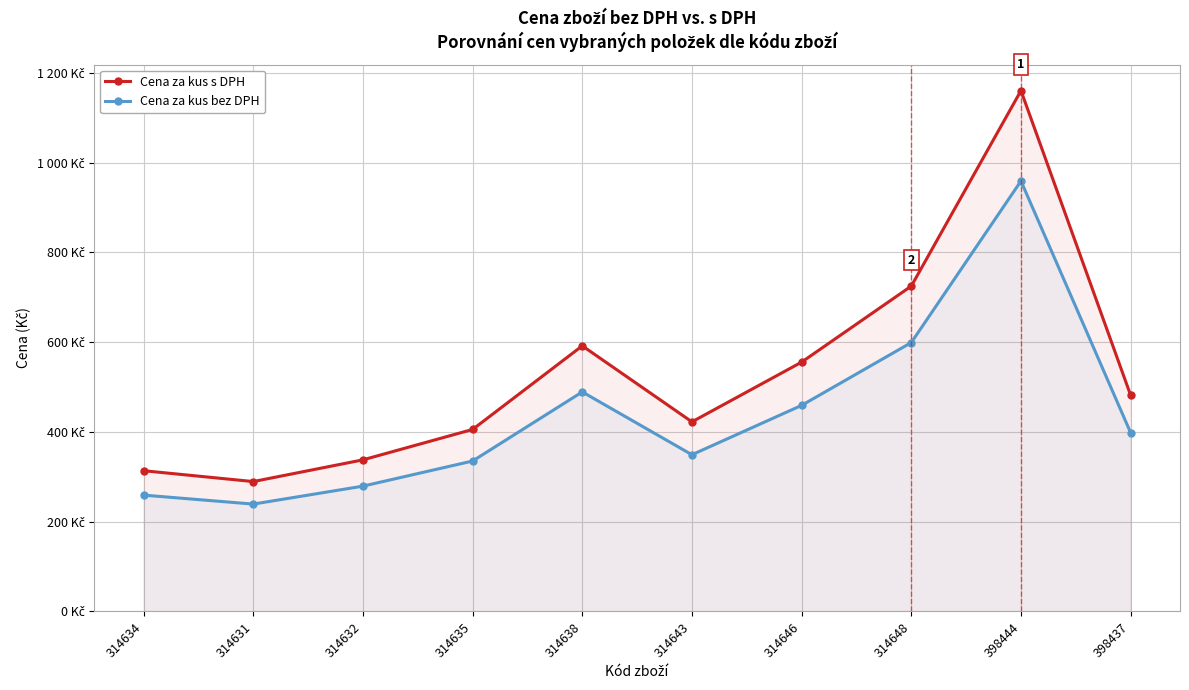

Rank the series at 314635 from highest to lowest value.

Cena za kus s DPH, Cena za kus bez DPH